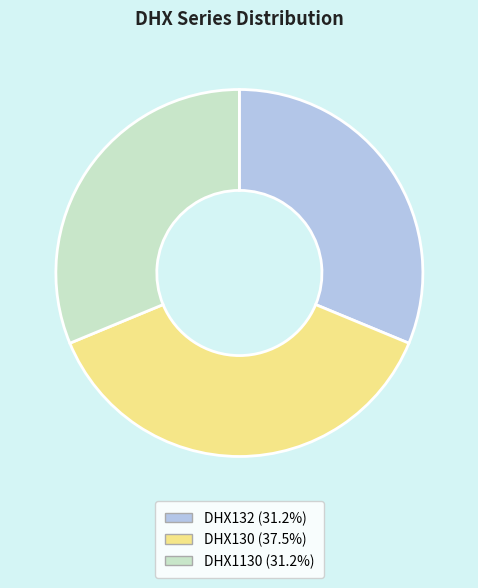

Is there any slice that represents more than half of the pie?

No